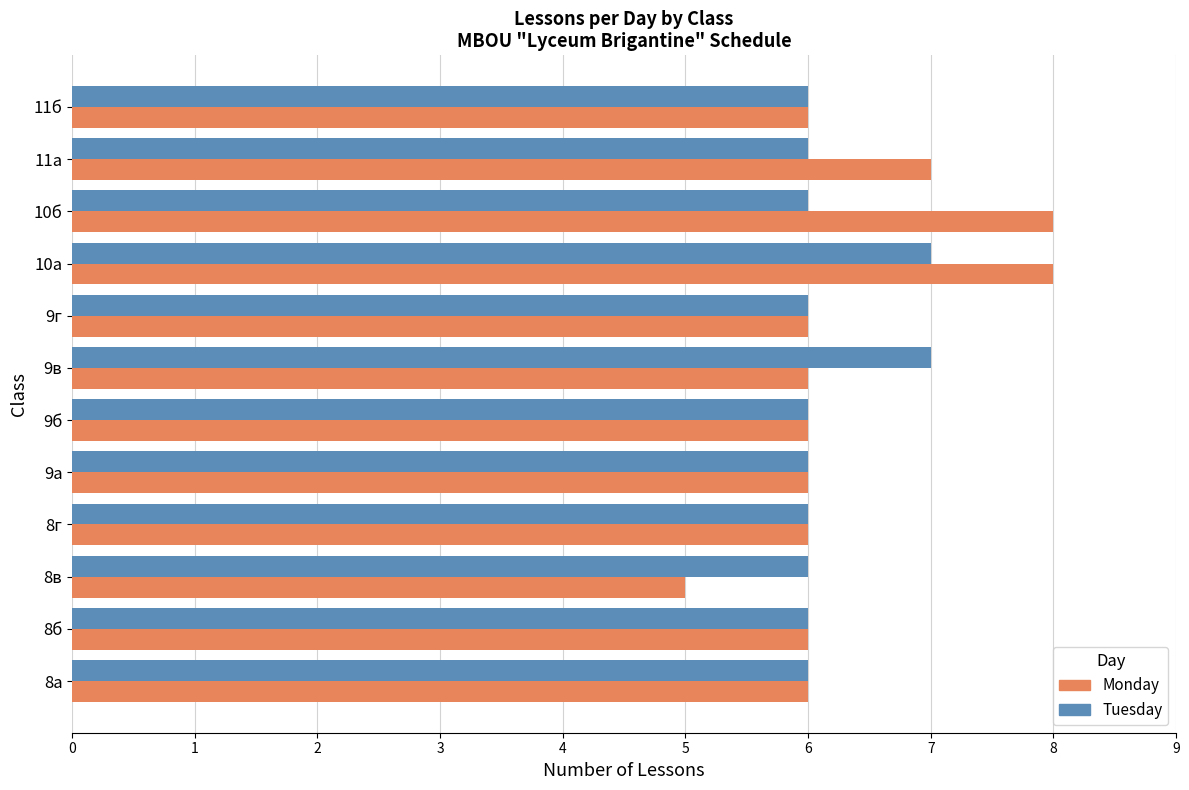

Which series changed the most between 9б and 10а?

Tuesday